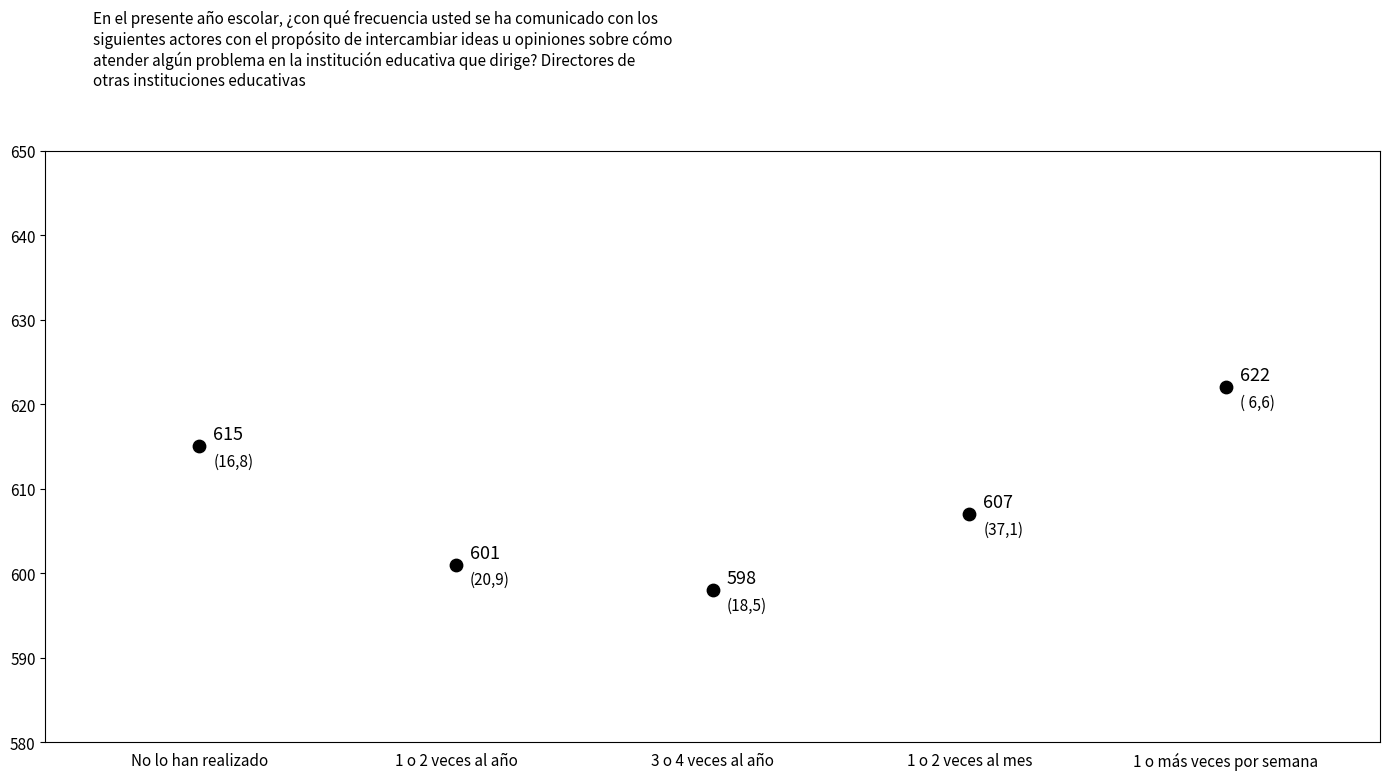

What Y value in the scatter plot is closest to 610?

607